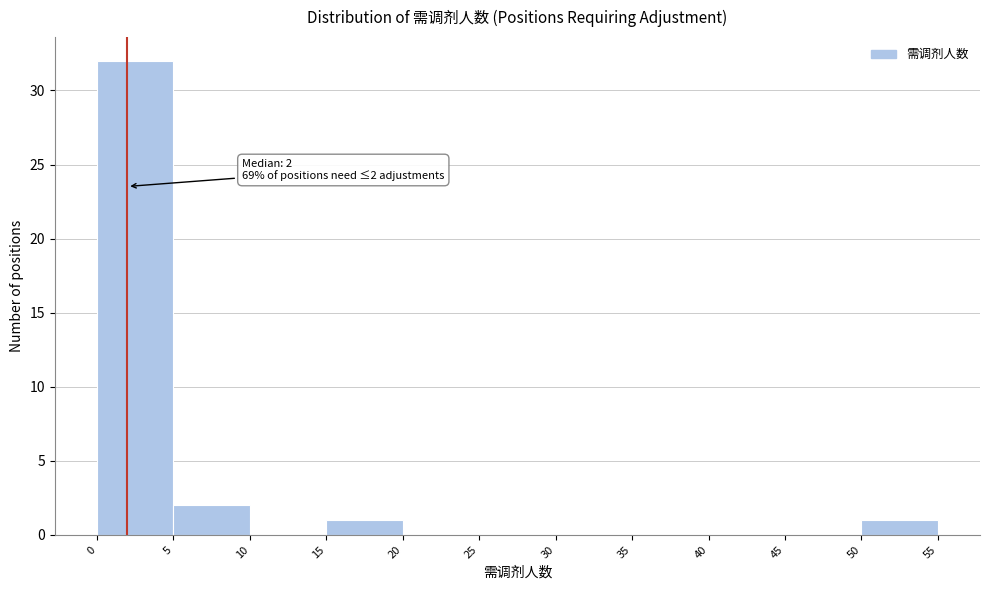

Over which range of the x-axis is the bar tallest?

0 to 5